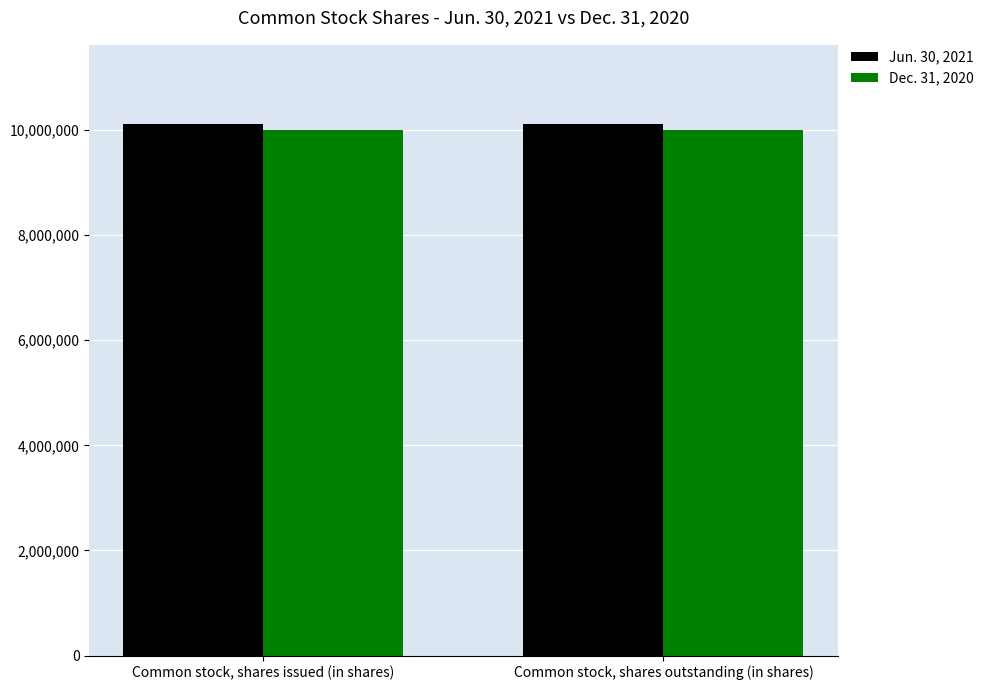

The value of Dec. 31, 2020 at Common stock, shares outstanding (in shares) is 13641471. True or false?

False